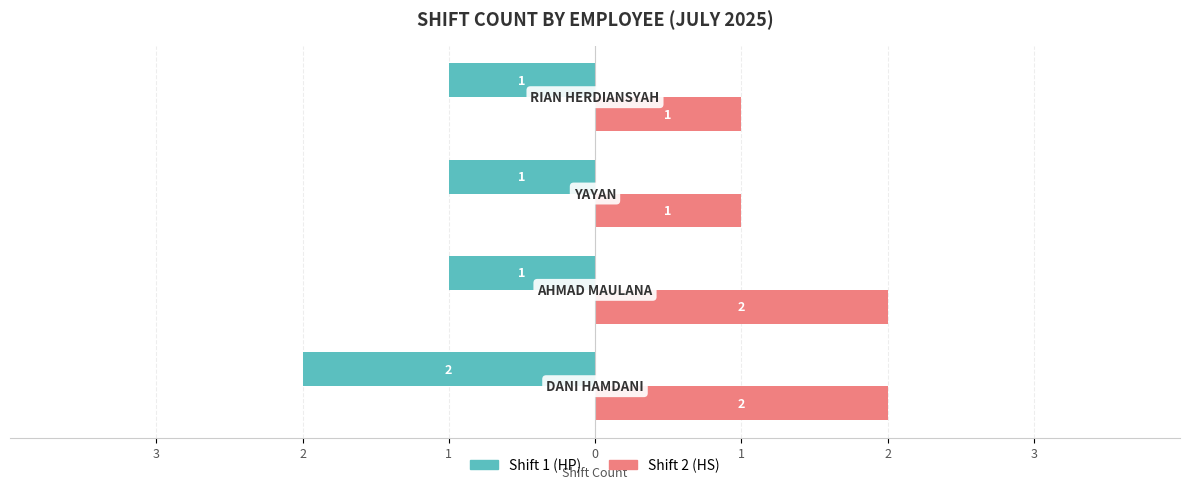

What are all the series names shown in the legend?

Shift 1 (HP), Shift 2 (HS)